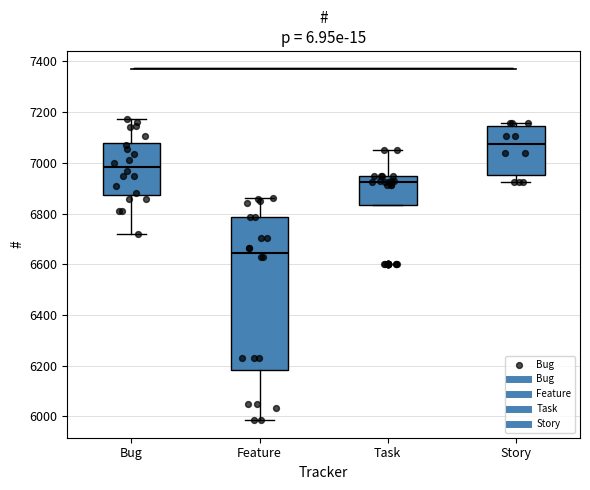

Reading left to right, read every box against the y-axis: the position of its median line, the range the box covers, and the ends of its whiskers. The values are not printed on the chart, so give them approximately, as read against the axis.

Bug: median 6980, box 6880 to 7080, whiskers 6720 to 7180
Feature: median 6640, box 6180 to 6780, whiskers 5980 to 6860
Task: median 6920, box 6840 to 6940, whiskers 6840 to 7060
Story: median 7080, box 6960 to 7140, whiskers 6920 to 7160